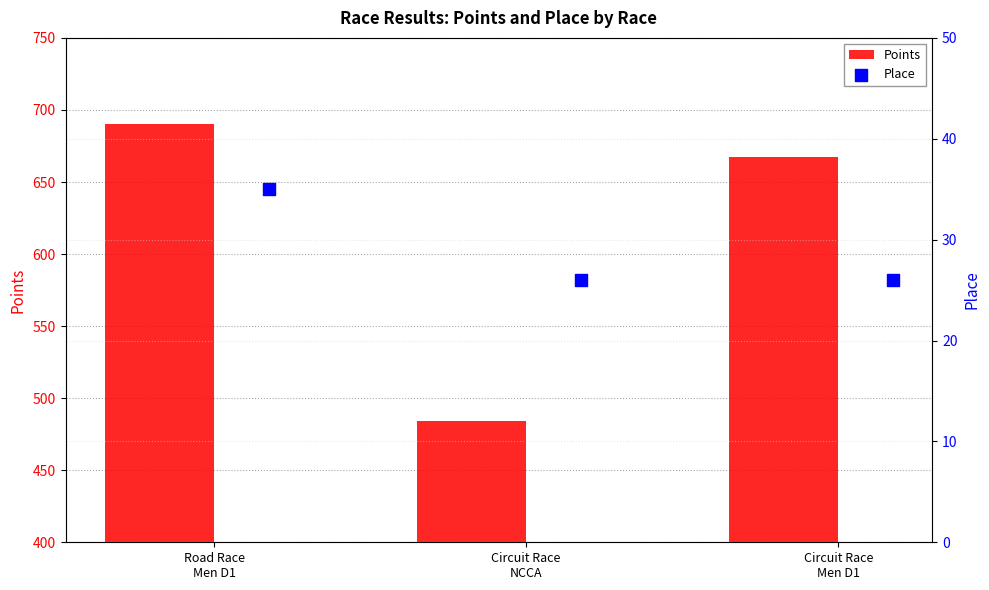

Which series has the largest total across all categories?

Points